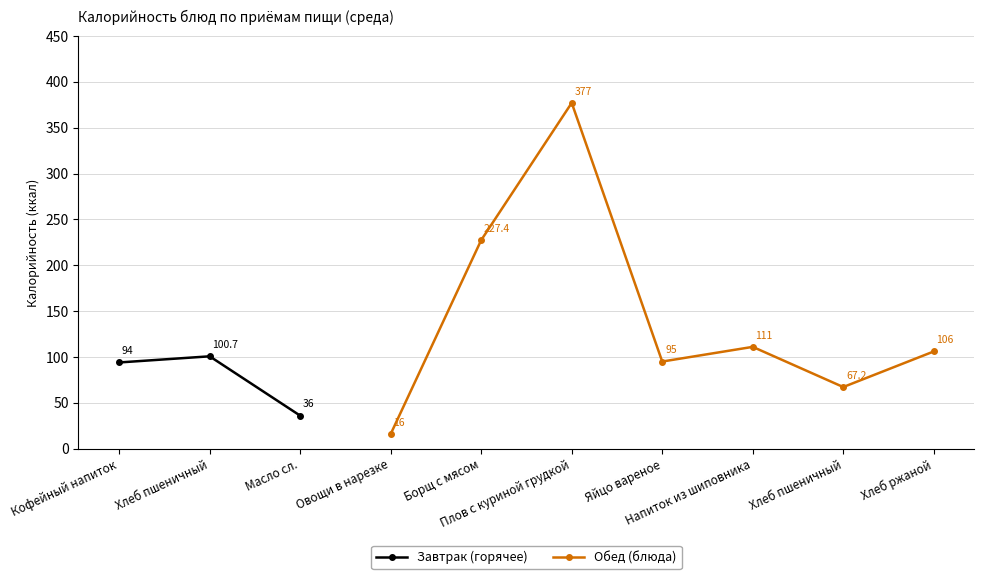

What is the label of the 5th point from the left?

Борщ с мясом